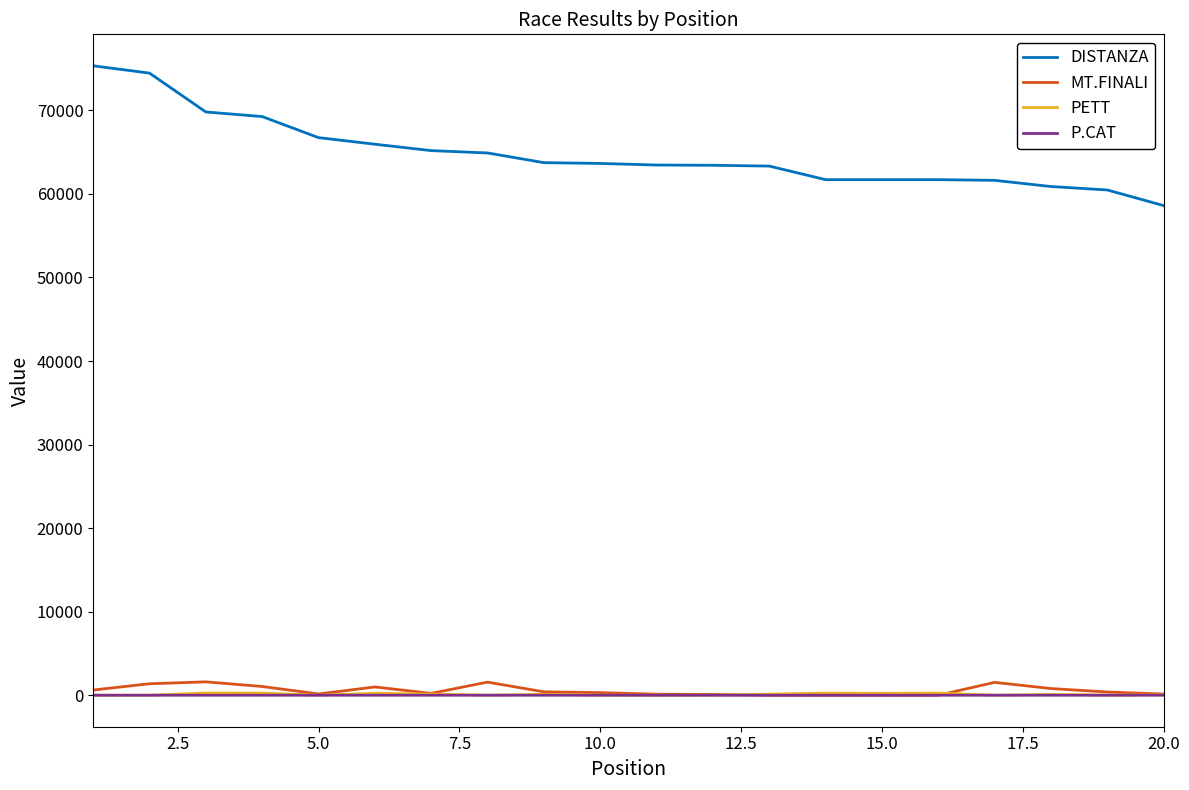

Which series has the largest total across all categories?

DISTANZA